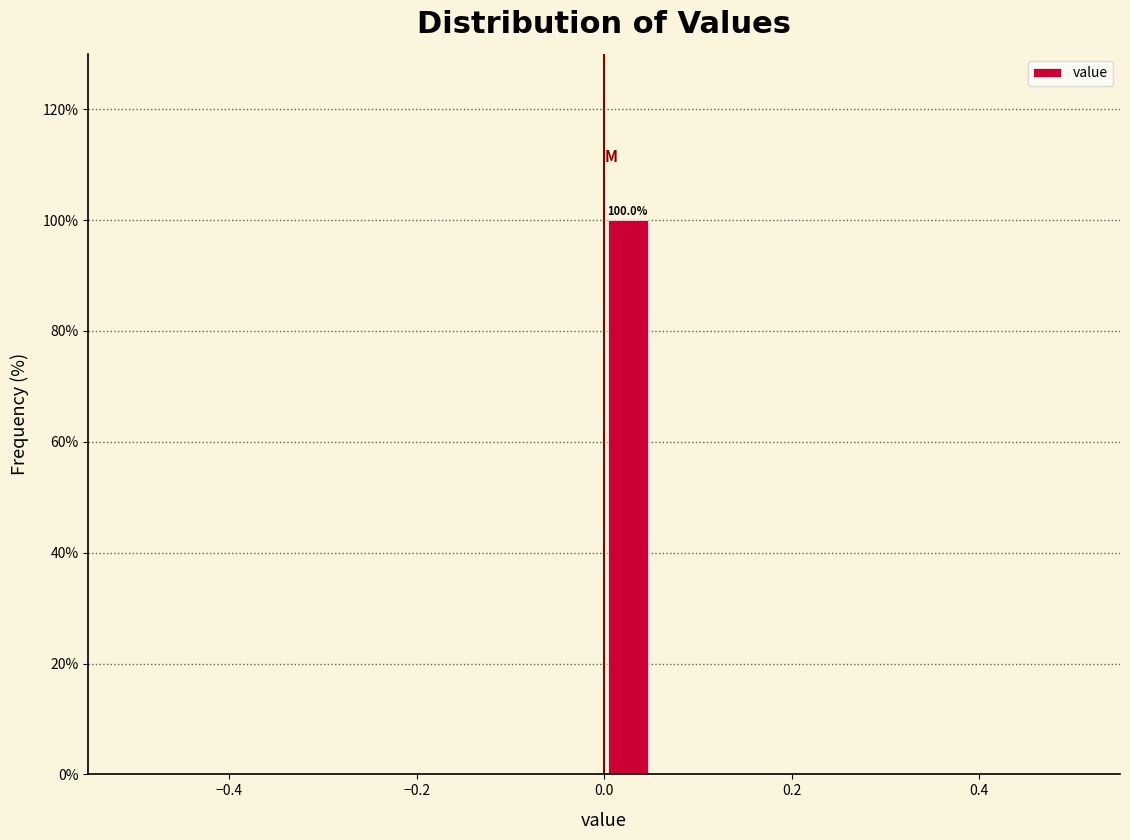

Read against the x-axis, roughly where is the centre of the tallest bar?

0.02